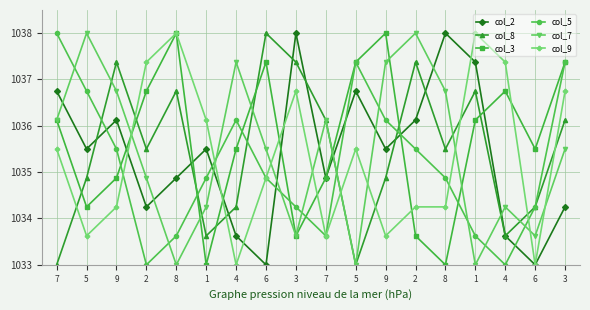

Which series changed the most between 5 and 8?

col_7